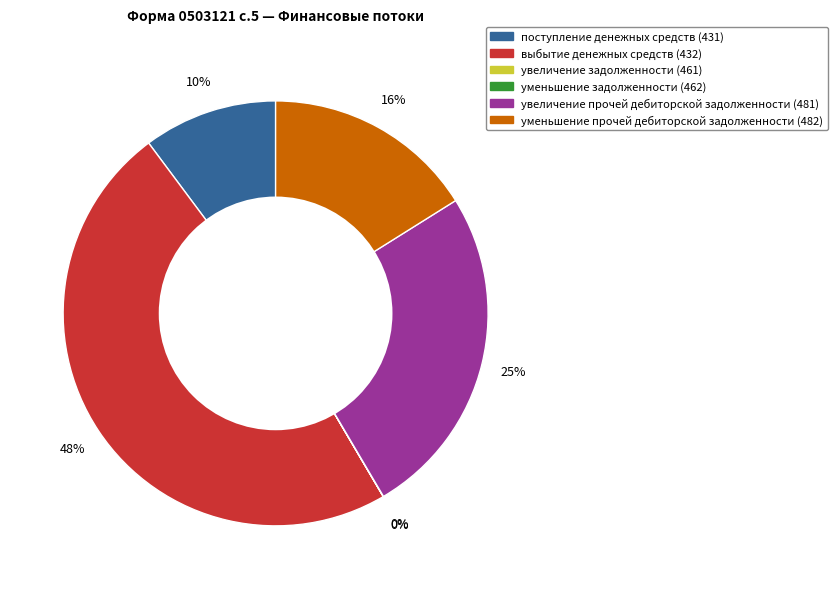

Combined, do выбытие денежных средств (432) and уменьшение прочей дебиторской задолженности (482) account for over 50%?

Yes